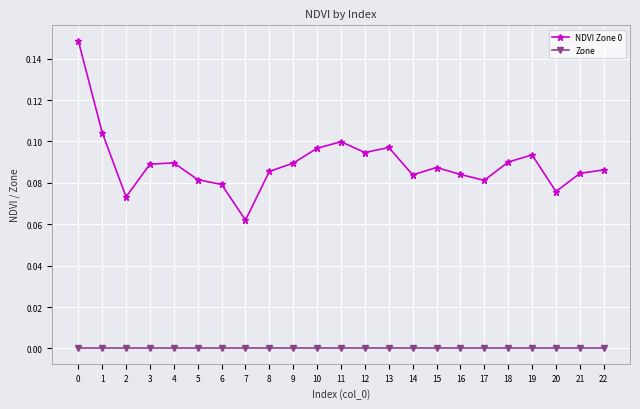

True or false: Zone and NDVI Zone 0 intersect in this chart.

False